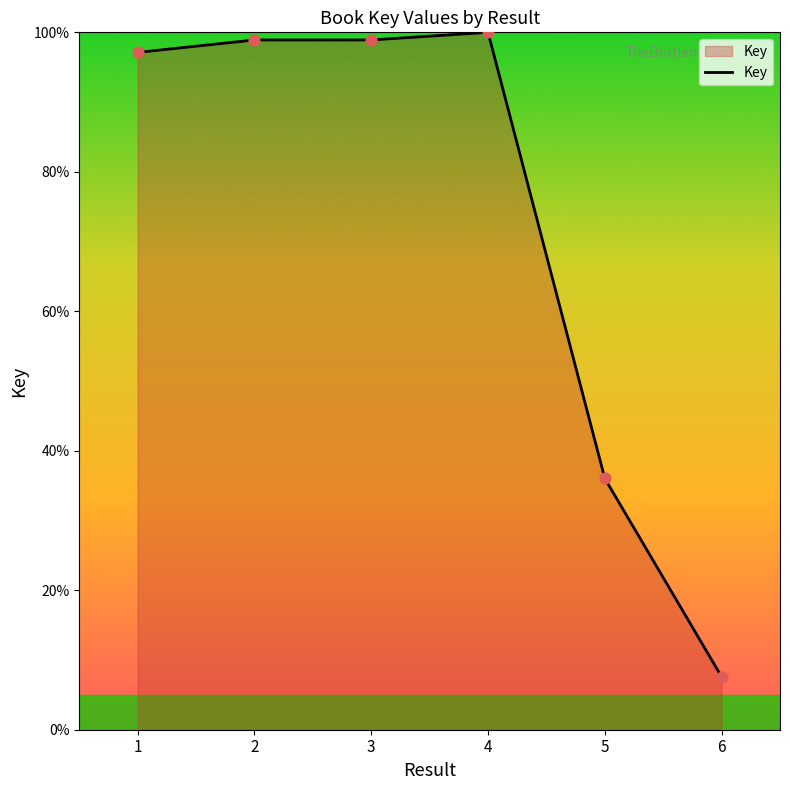

Approximately how many times larger is the value at 3 compared to 5?

2.7